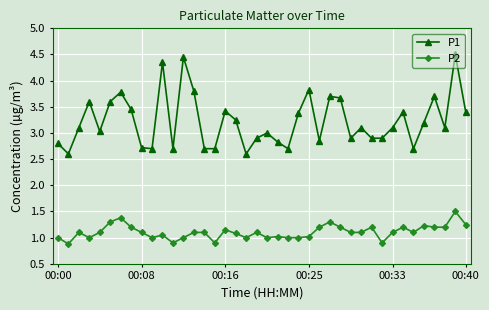

What is the difference between the maximum and minimum values in the P1 series?

1.9